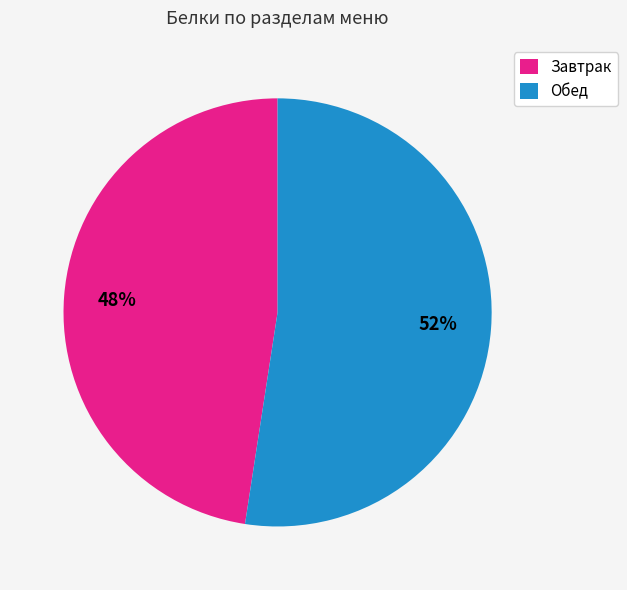

Approximately how many times larger is the value at Обед compared to Завтрак?

1.1